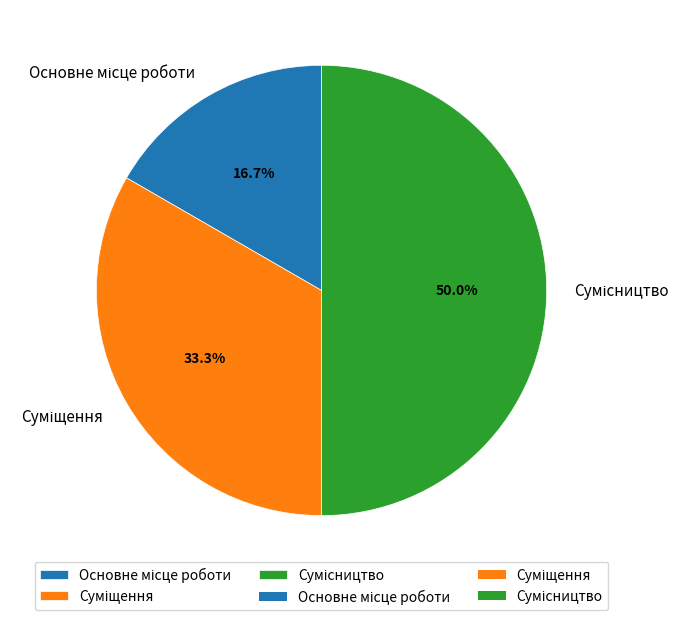

To the nearest percent, what is the difference between the Основне місце роботи and Суміщення slice percentages?

17%